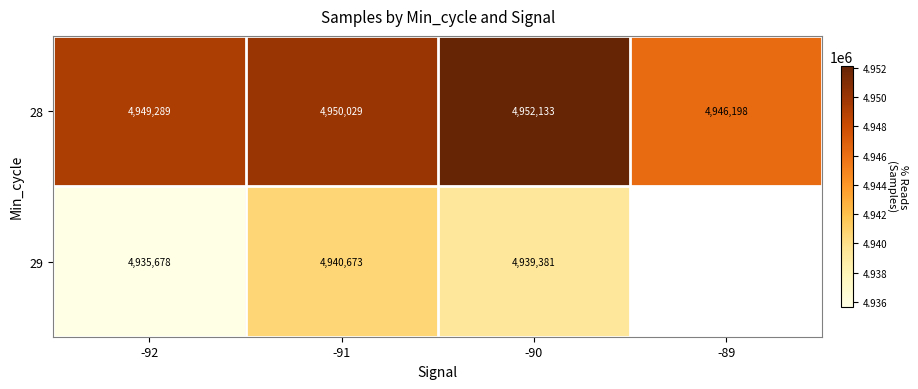

Which category has the lowest value in the 28 series?

-89